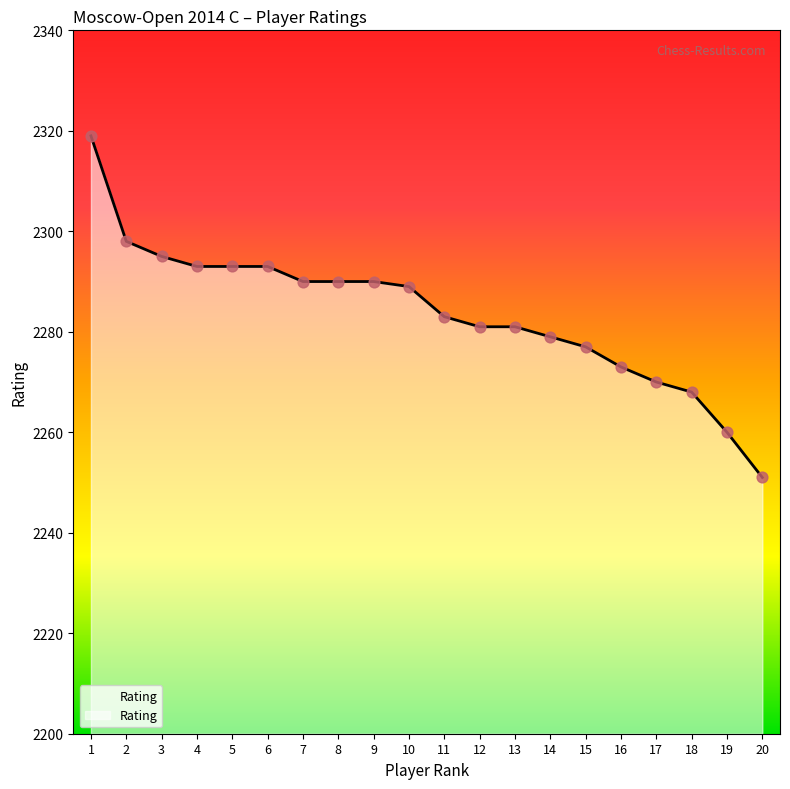

Which has a higher value, 7 or 8?

7